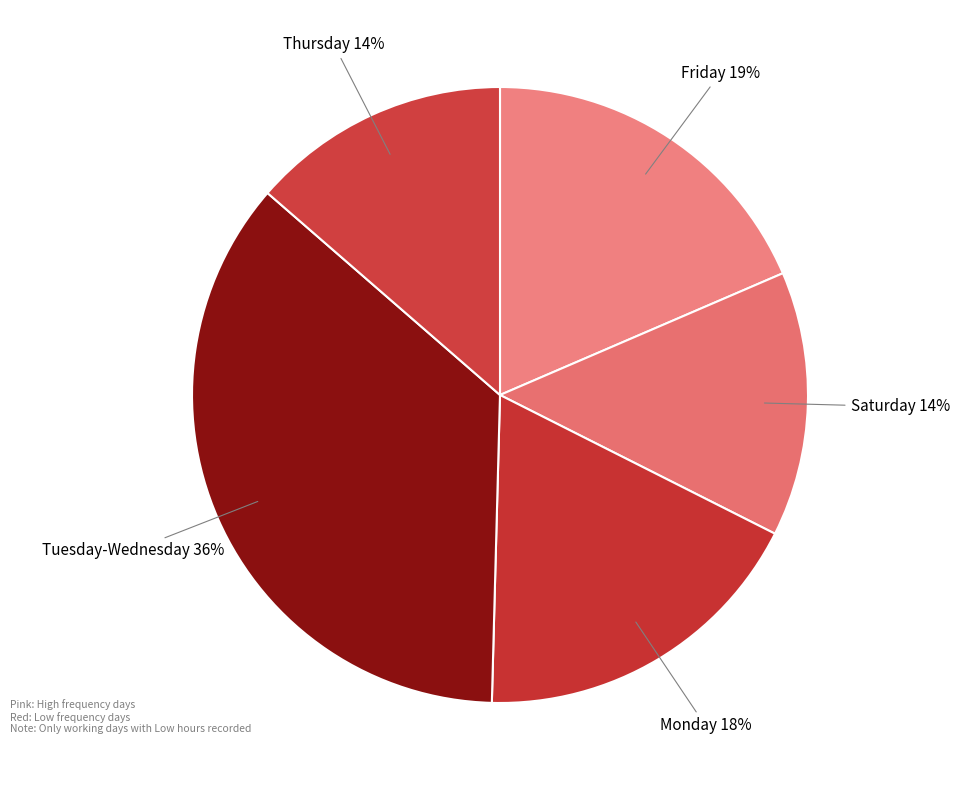

Approximately how many times larger is the value at Friday compared to Thursday?

1.4